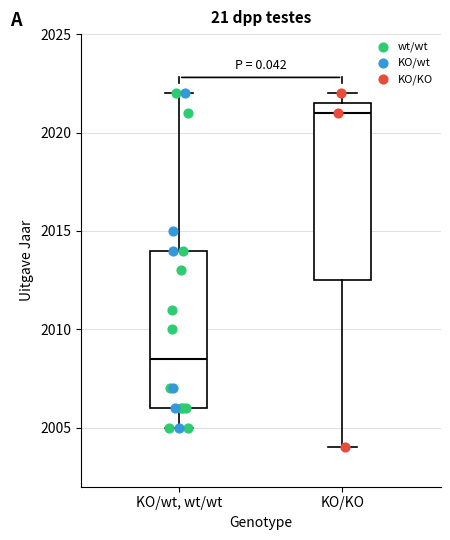

Reading left to right, read every box against the y-axis: the position of its median line, the range the box covers, and the ends of its whiskers. The values are not printed on the chart, so give them approximately, as read against the axis.

KO/wt, wt/wt: median 2008.5, box 2006.0 to 2014.0, whiskers 2005.0 to 2022.0
KO/KO: median 2021.0, box 2012.5 to 2021.5, whiskers 2004.0 to 2022.0